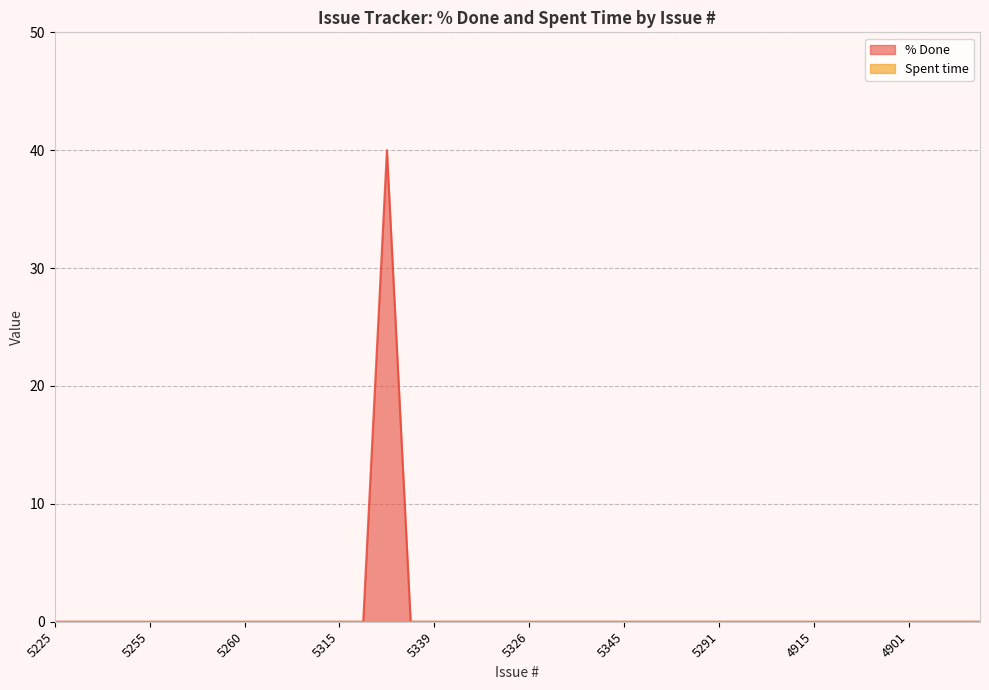

Is it true that the value at 5345 is 23?

False